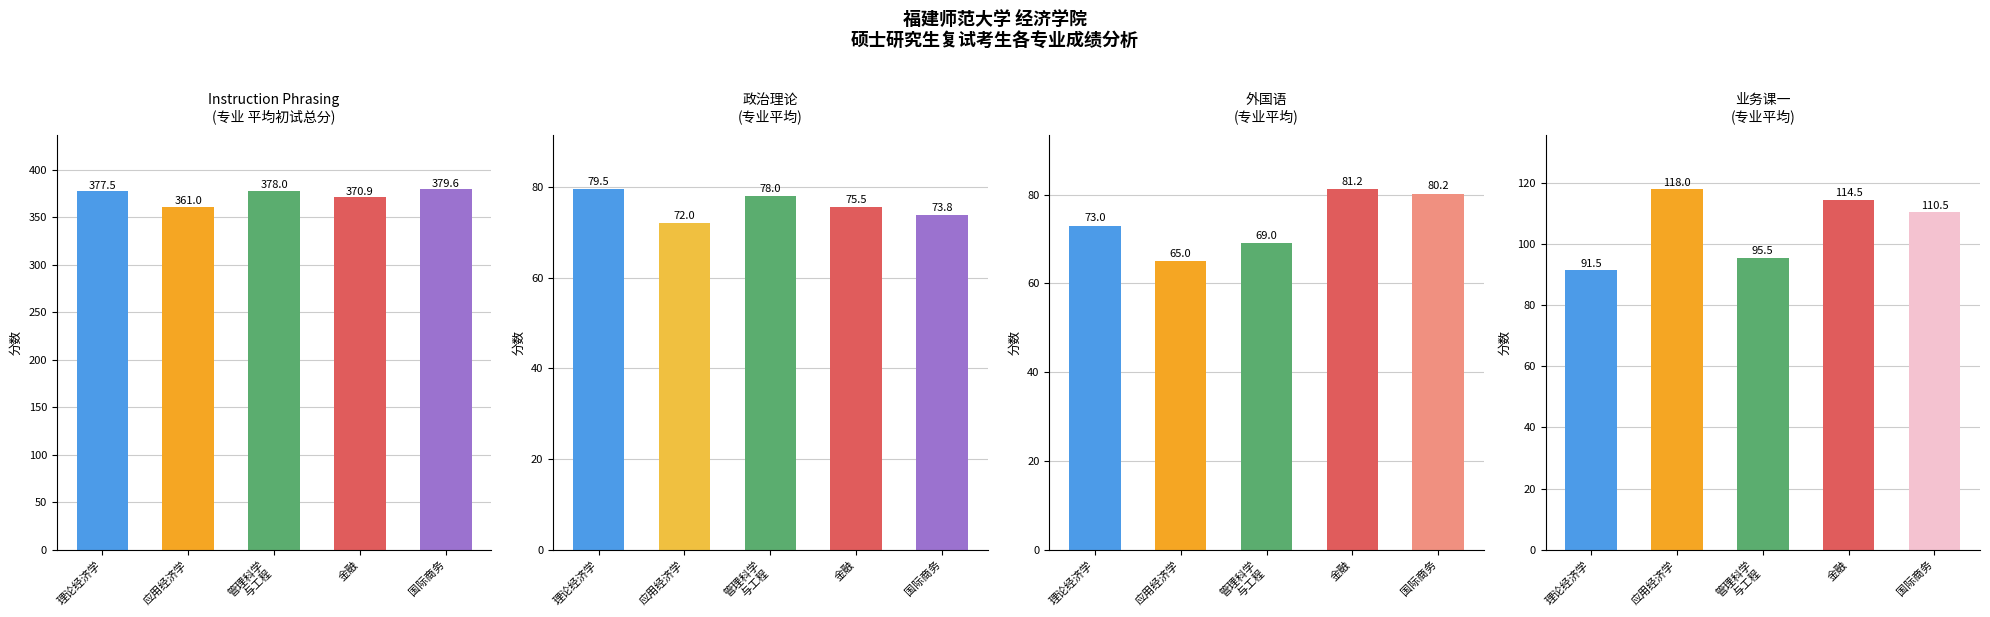

Between 应用经济学 and 管理科学
与工程, which is larger?

管理科学
与工程